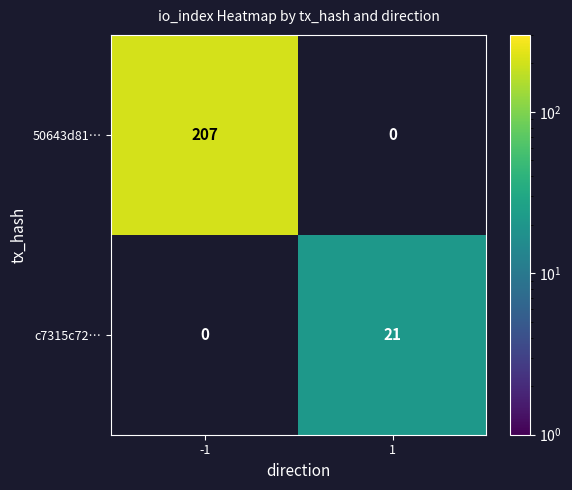

What is the total value across all series at -1?

207